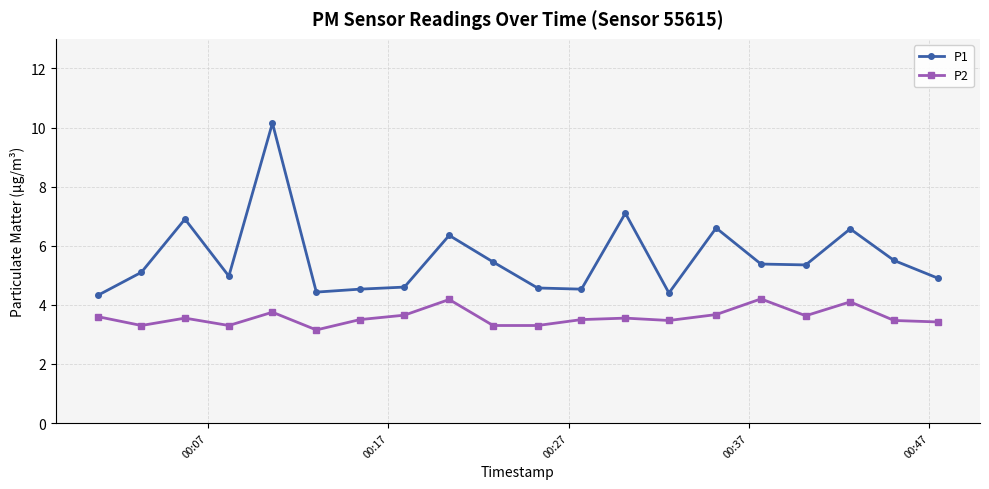

True or false: P1 has more than 1 interior local peaks.

True